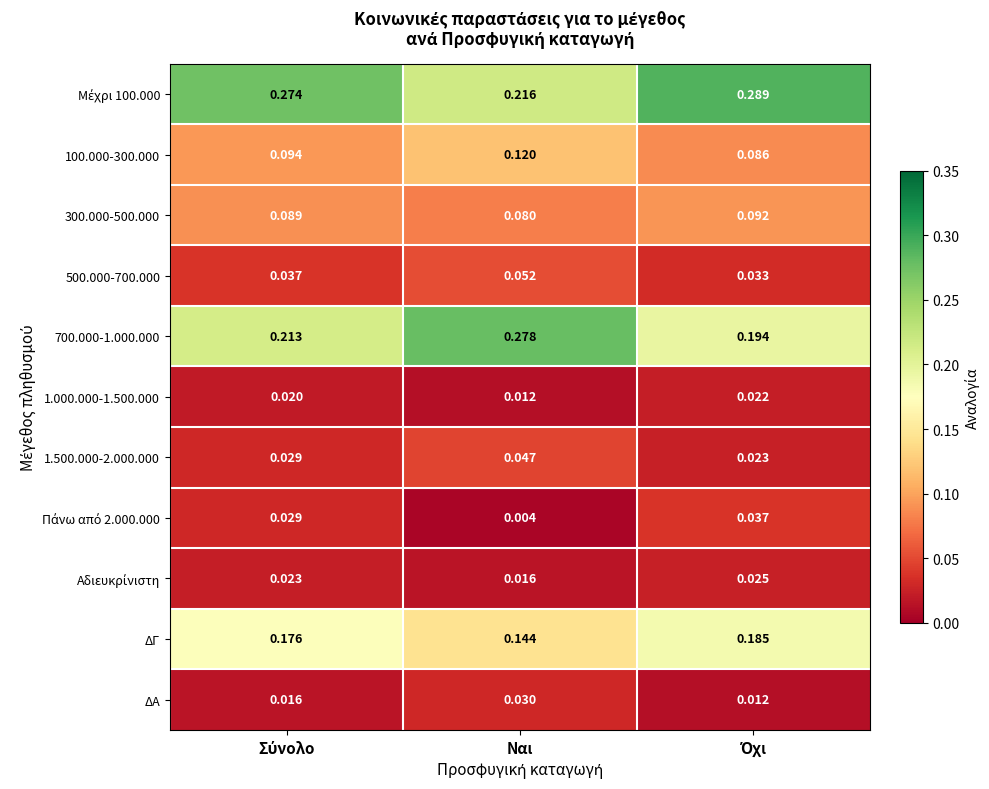

Which category has the lowest value in the ΔΓ series?

Ναι